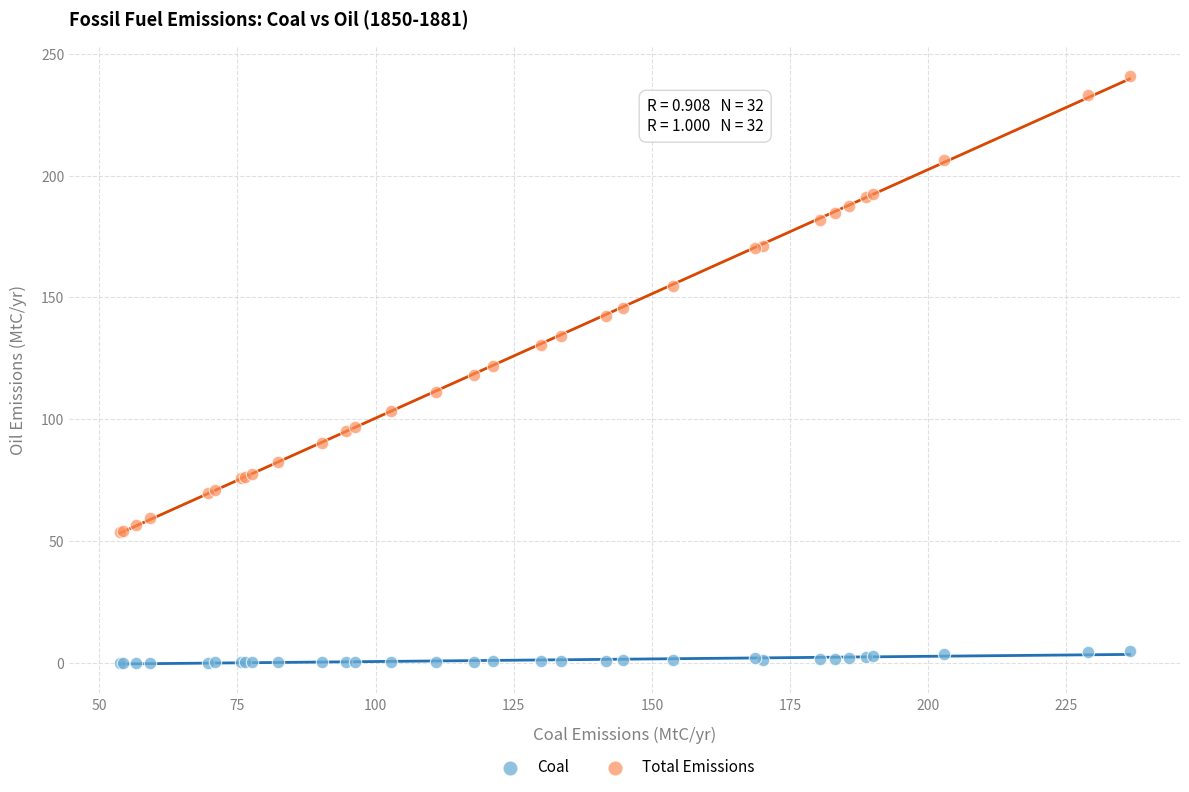

Which series has the widest spread of Y values?

Total Emissions